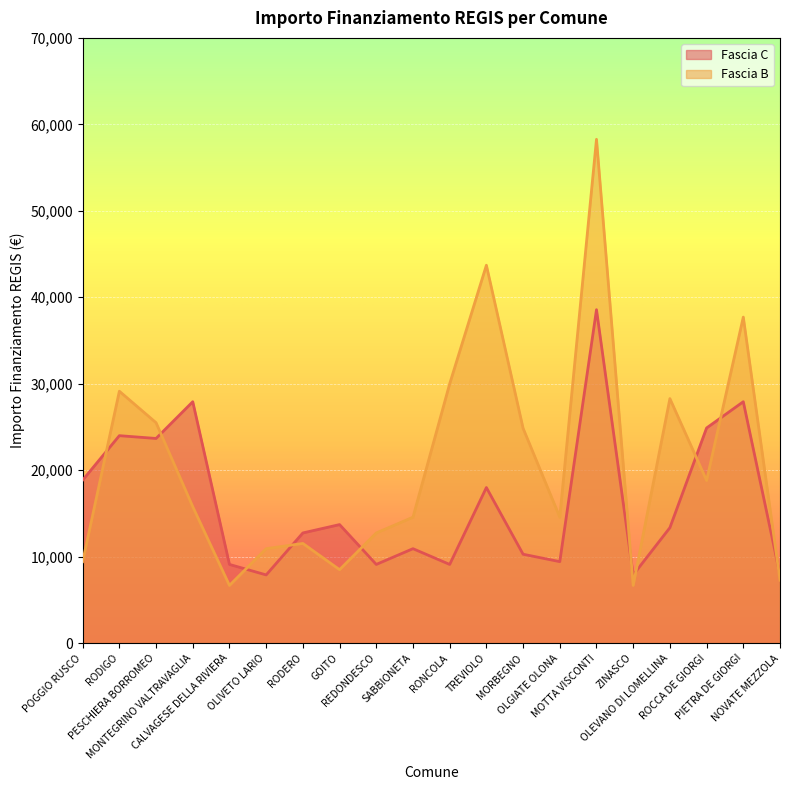

How many times do Fascia C and Fascia B cross each other?

10